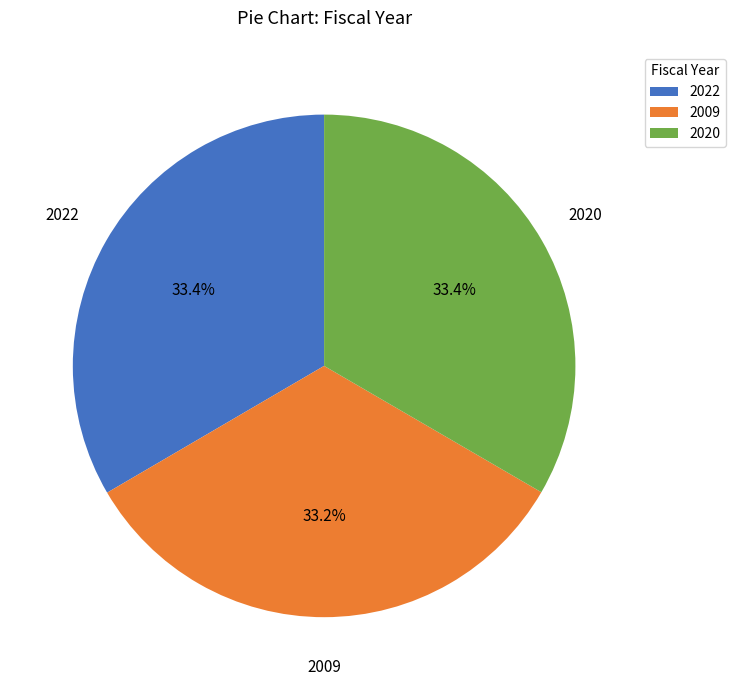

Is 2022 the majority of the pie?

No